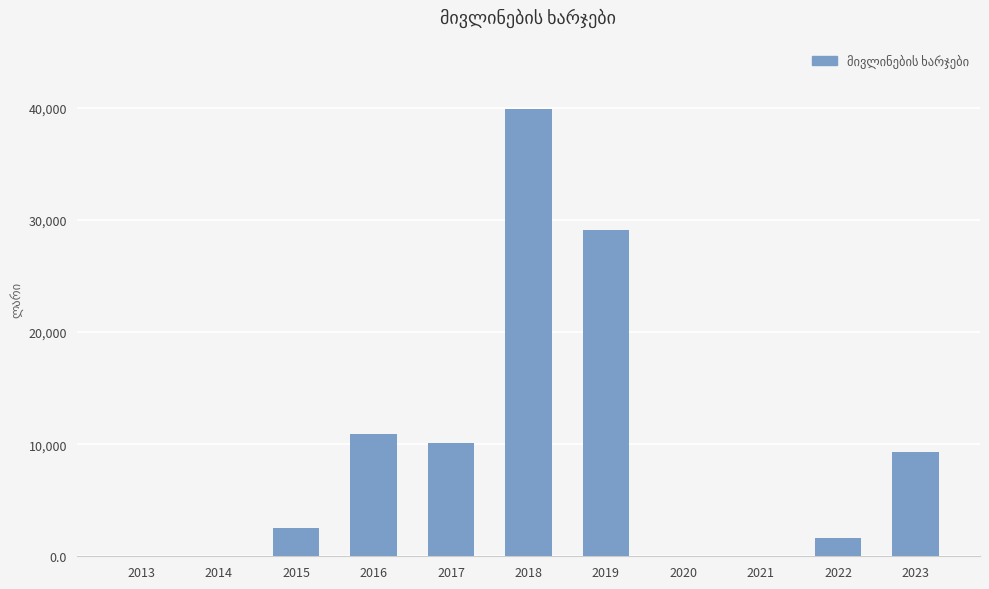

What is the sum of all values?

103425